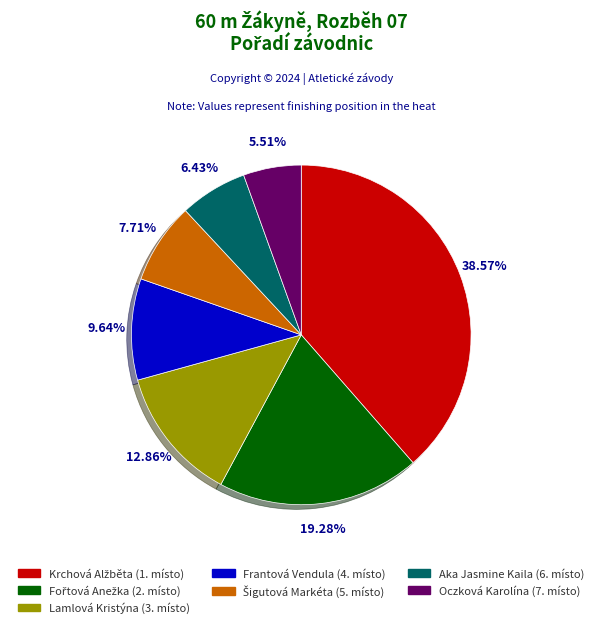

What is the smallest slice in the pie chart?

Oczková Karolína